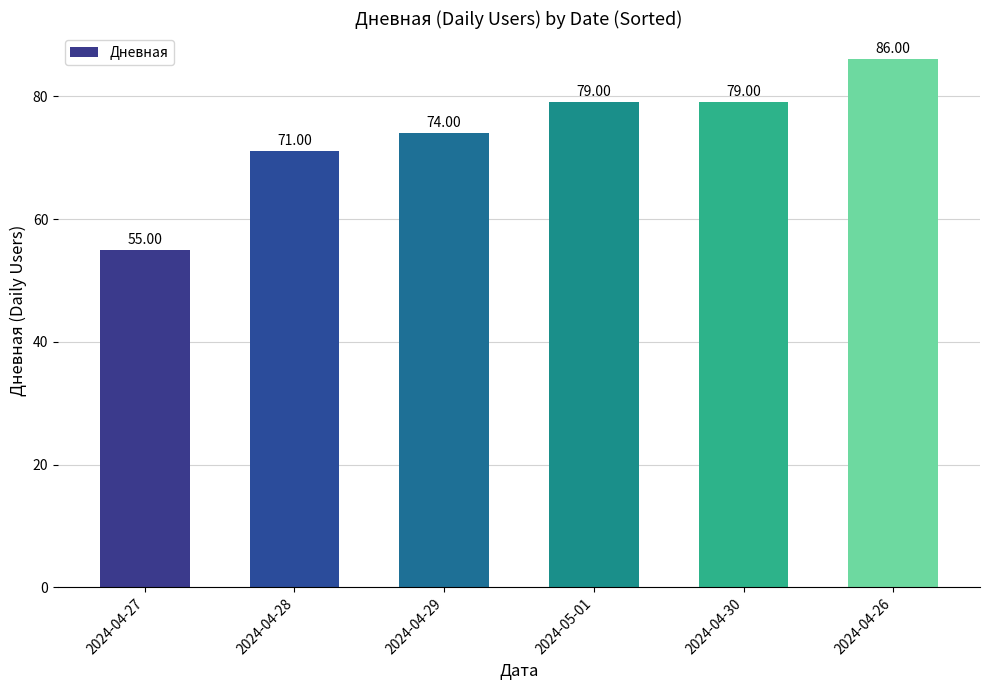

What is the difference between the values at 2024-04-28 and 2024-04-27?

16